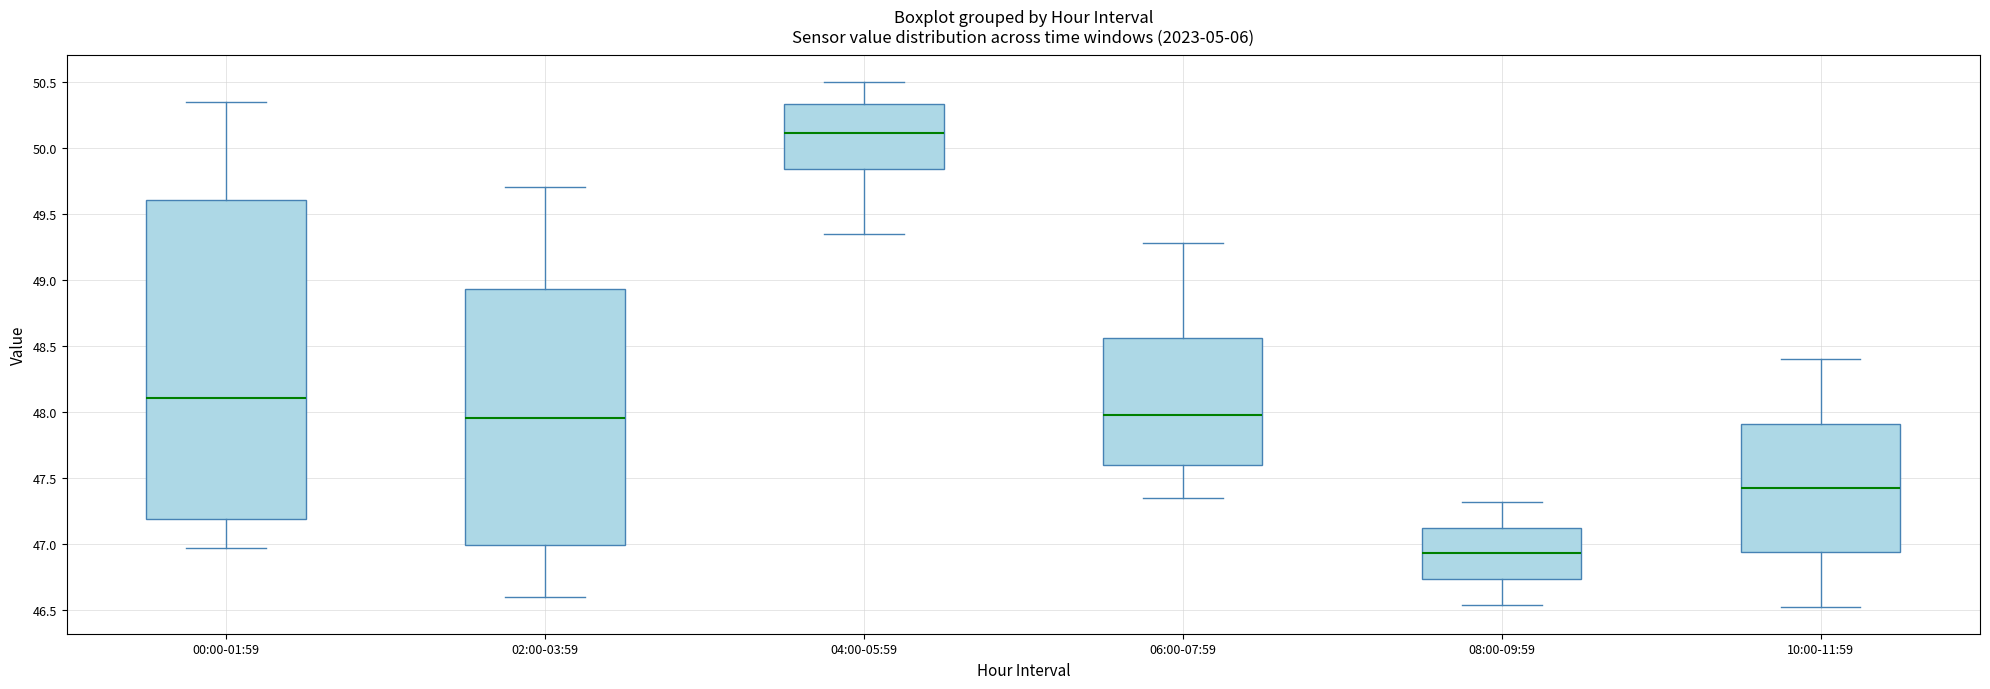

Reading left to right, transcribe this box plot: for each box, give where its median line is, the range the box spans, and where its two whiskers end, as read against the y-axis. The values are not printed on the chart, so give them approximately, as read against the axis.

00:00-01:59: median 48.10, box 47.20 to 49.60, whiskers 46.95 to 50.35
02:00-03:59: median 47.95, box 47.00 to 48.95, whiskers 46.60 to 49.70
04:00-05:59: median 50.10, box 49.85 to 50.35, whiskers 49.35 to 50.50
06:00-07:59: median 48.00, box 47.60 to 48.55, whiskers 47.35 to 49.30
08:00-09:59: median 46.95, box 46.75 to 47.15, whiskers 46.55 to 47.30
10:00-11:59: median 47.45, box 46.95 to 47.90, whiskers 46.50 to 48.40